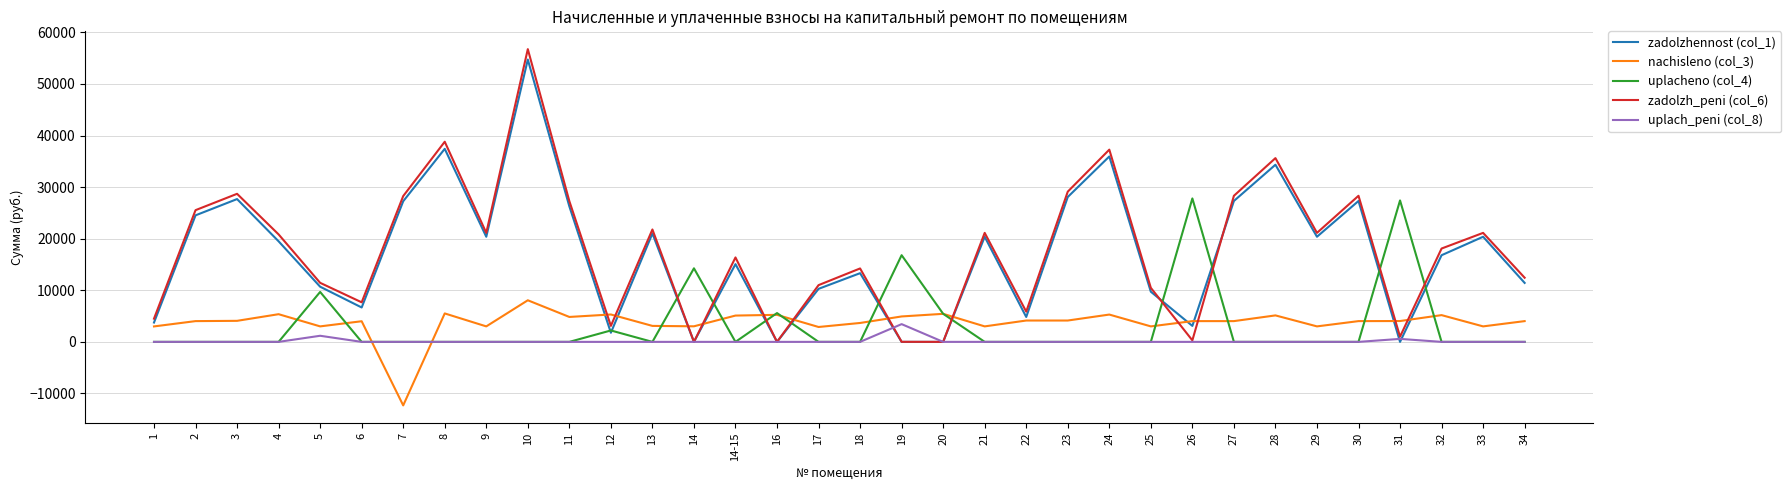

What is the difference between the nachisleno (col_3) values at 28 and 12?

179.4